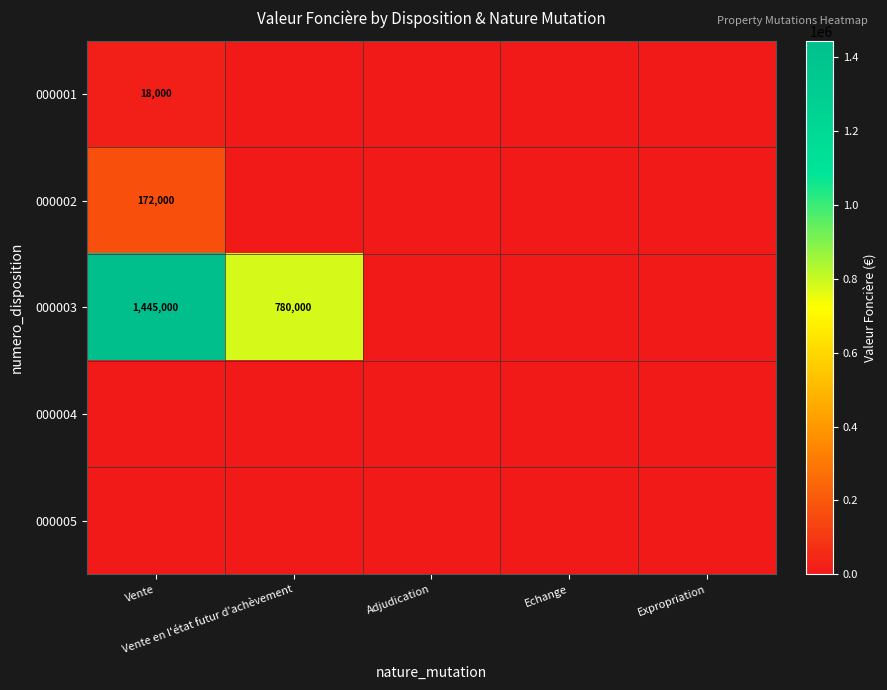

Is the value of 000001 at Vente greater than the value of 000004 at Expropriation?

Yes